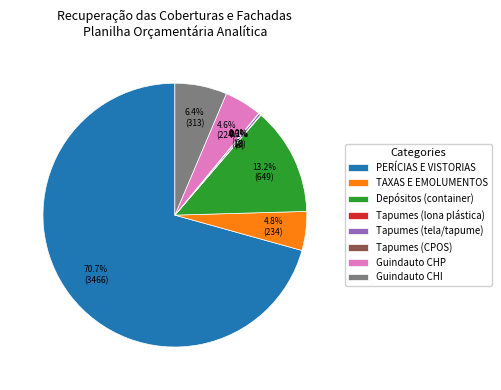

Which category accounts for the majority?

PERÍCIAS E VISTORIAS